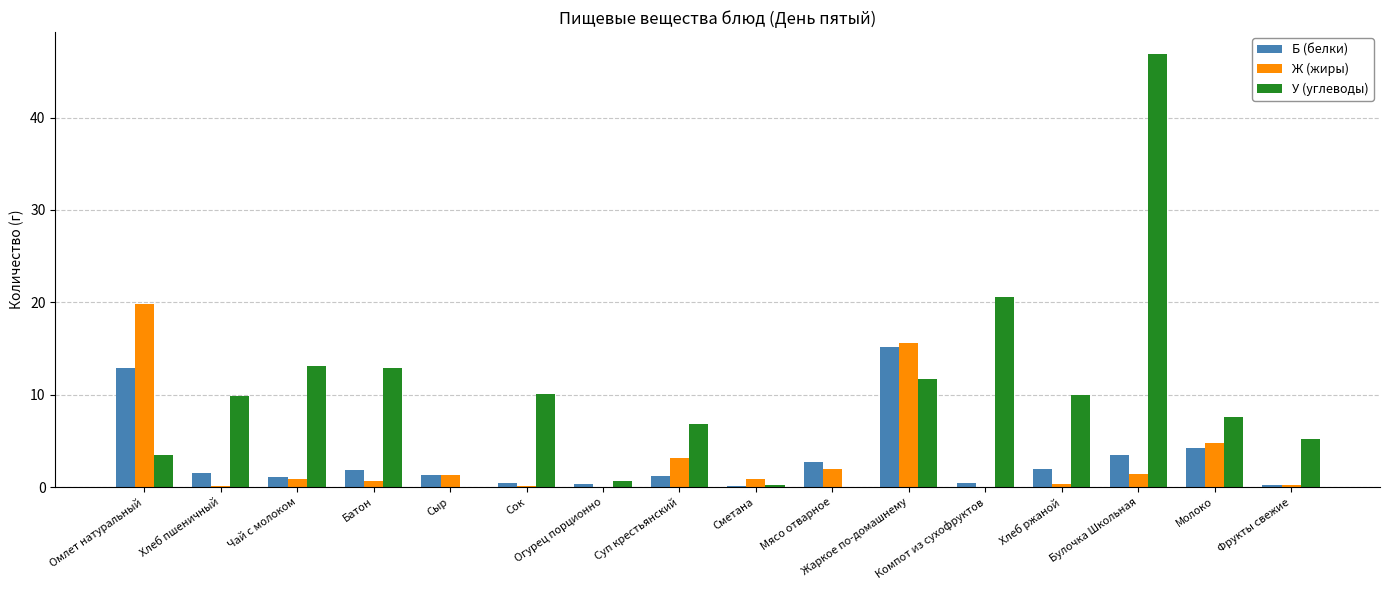

Does the chart contain stacked bars?

No